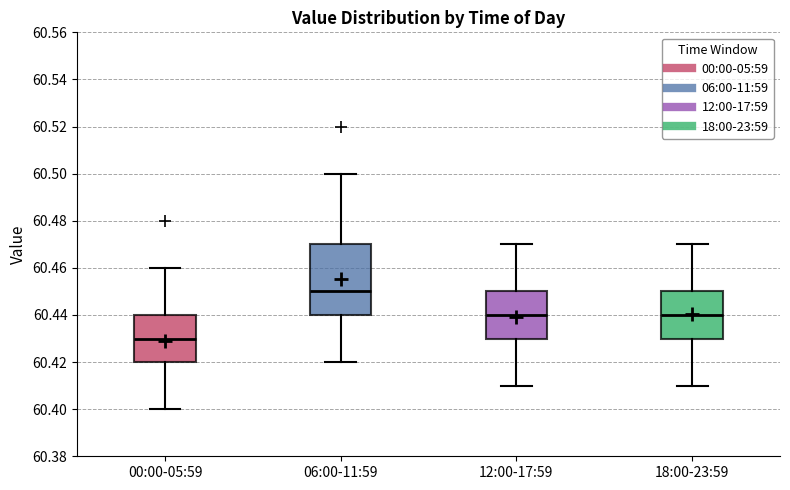

Which box has the highest median line?

06:00-11:59